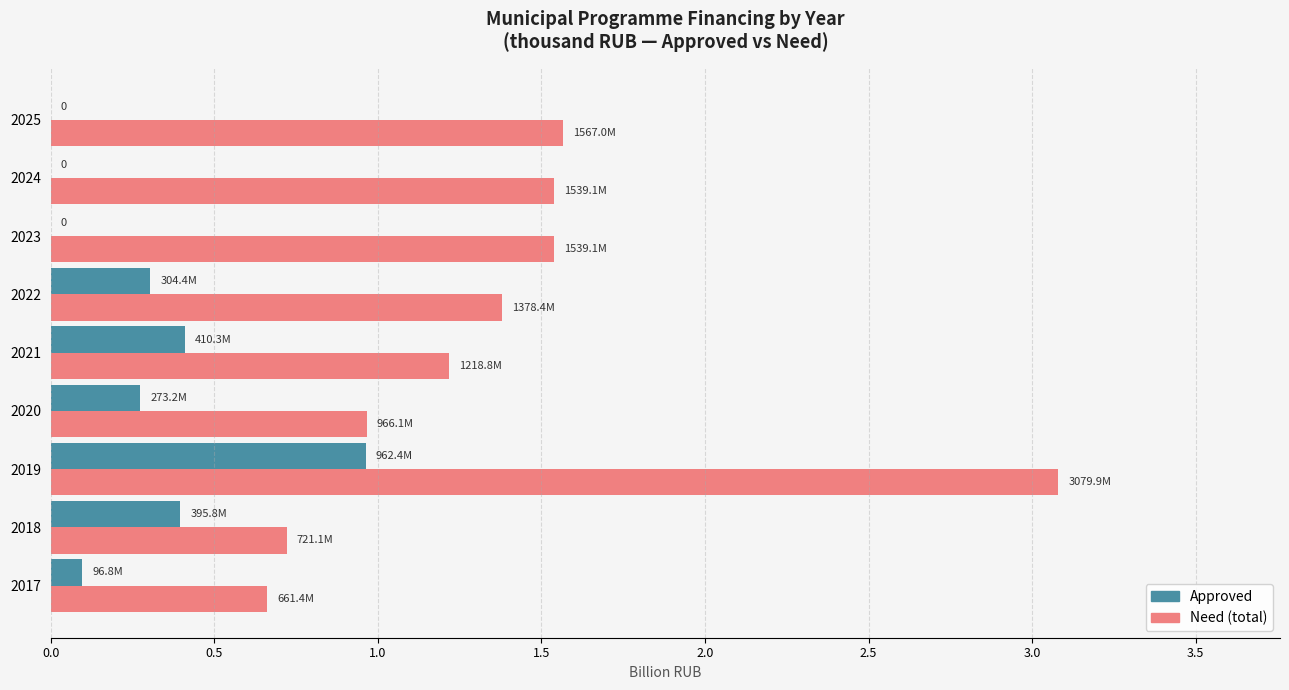

The Approved series shows 0.0 at 2023. True or false?

True